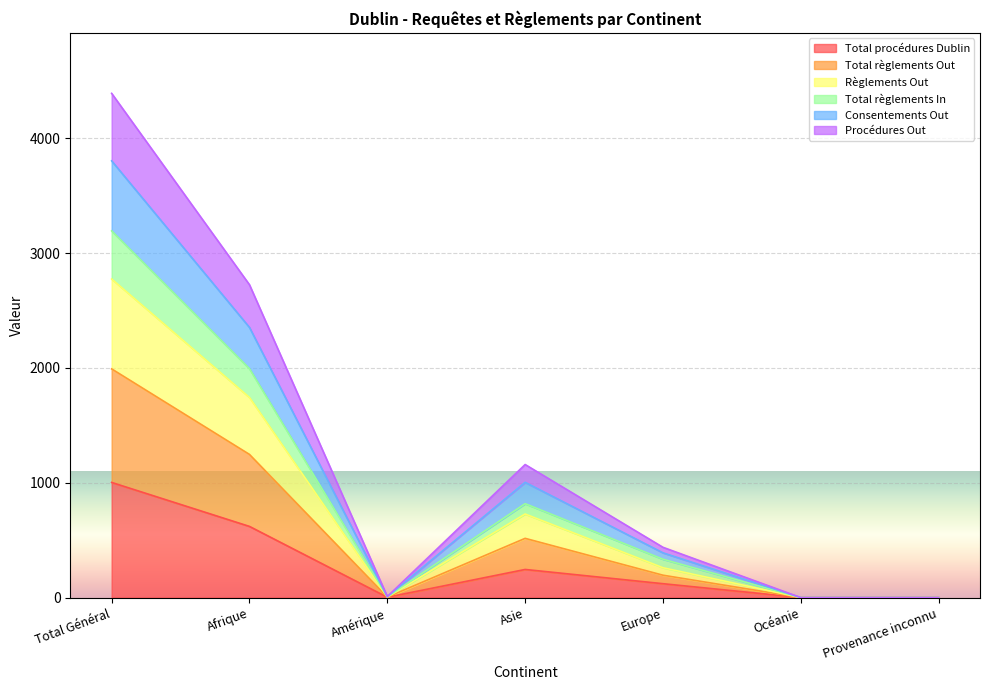

Which category has the highest value in the Total procédures Dublin series?

Total Général